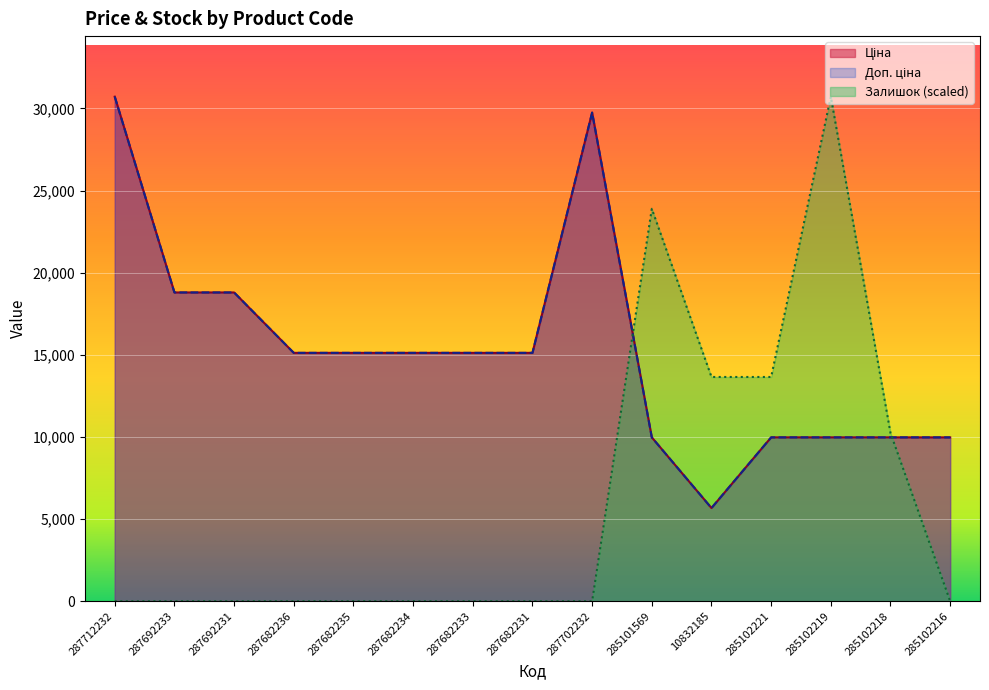

Between 285102219 and 285102218, which series saw the biggest shift?

Залишок